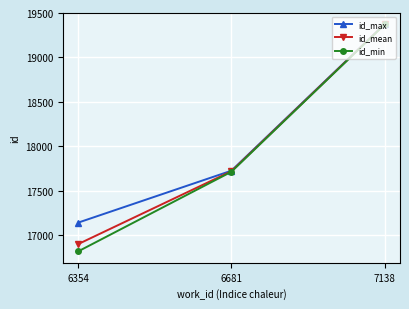

What is the spread (max minus min) of values at 6354?

324.0